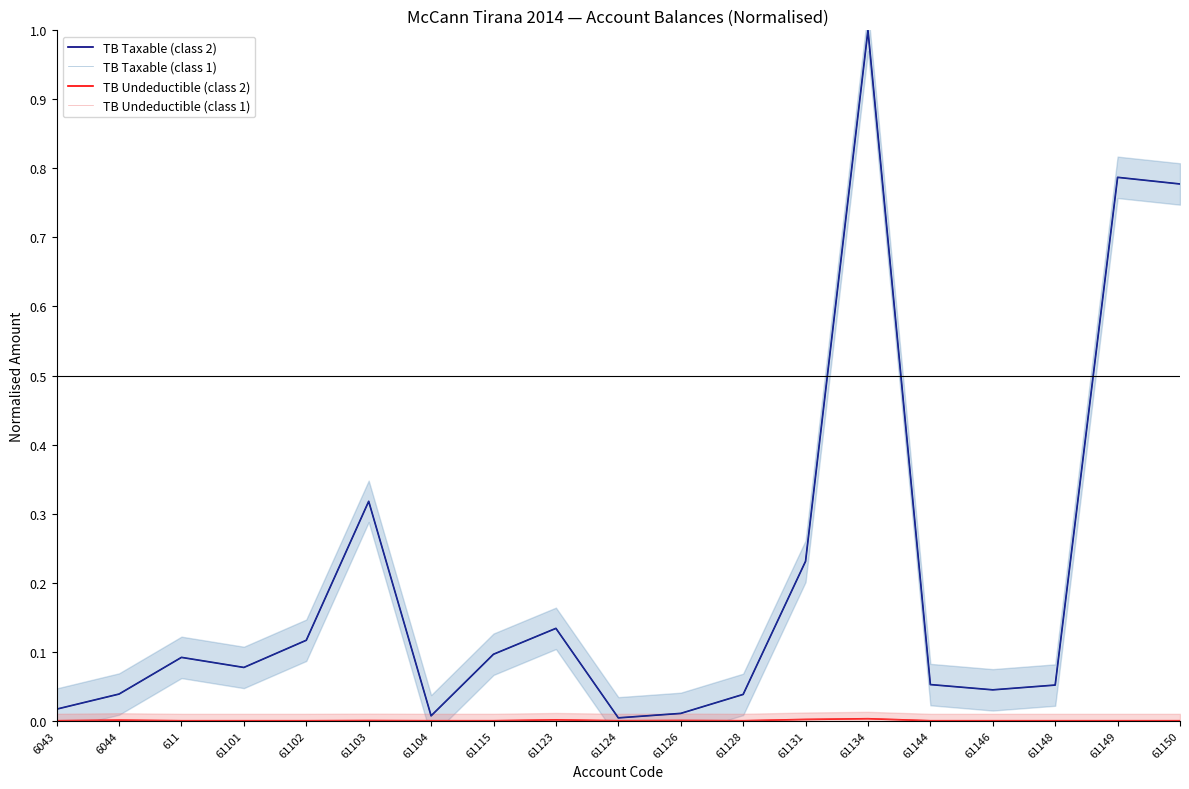

True or false: TB Undeductible (class 1) and TB Taxable (class 1) intersect in this chart.

False